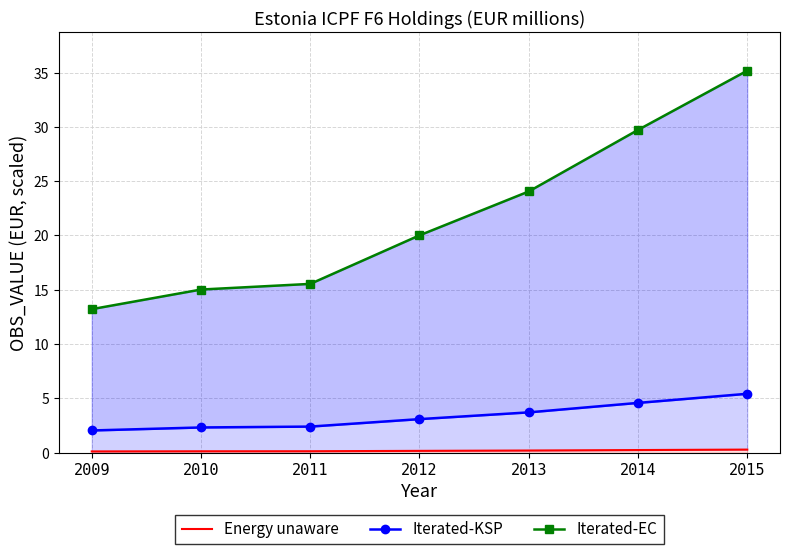

Rank the categories by Iterated-KSP value from lowest to highest.

2009, 2010, 2011, 2012, 2013, 2014, 2015